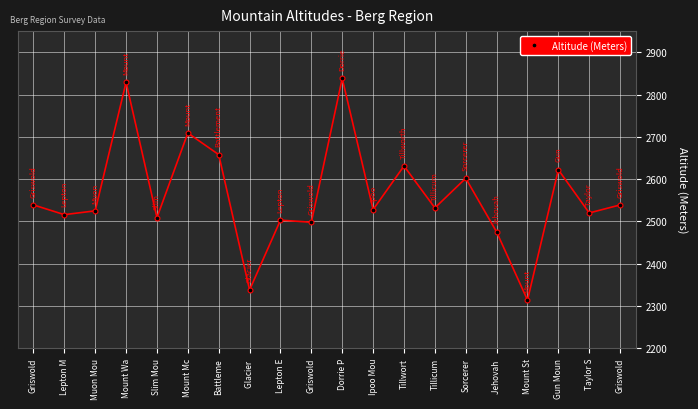

What is the greatest value displayed?

2838